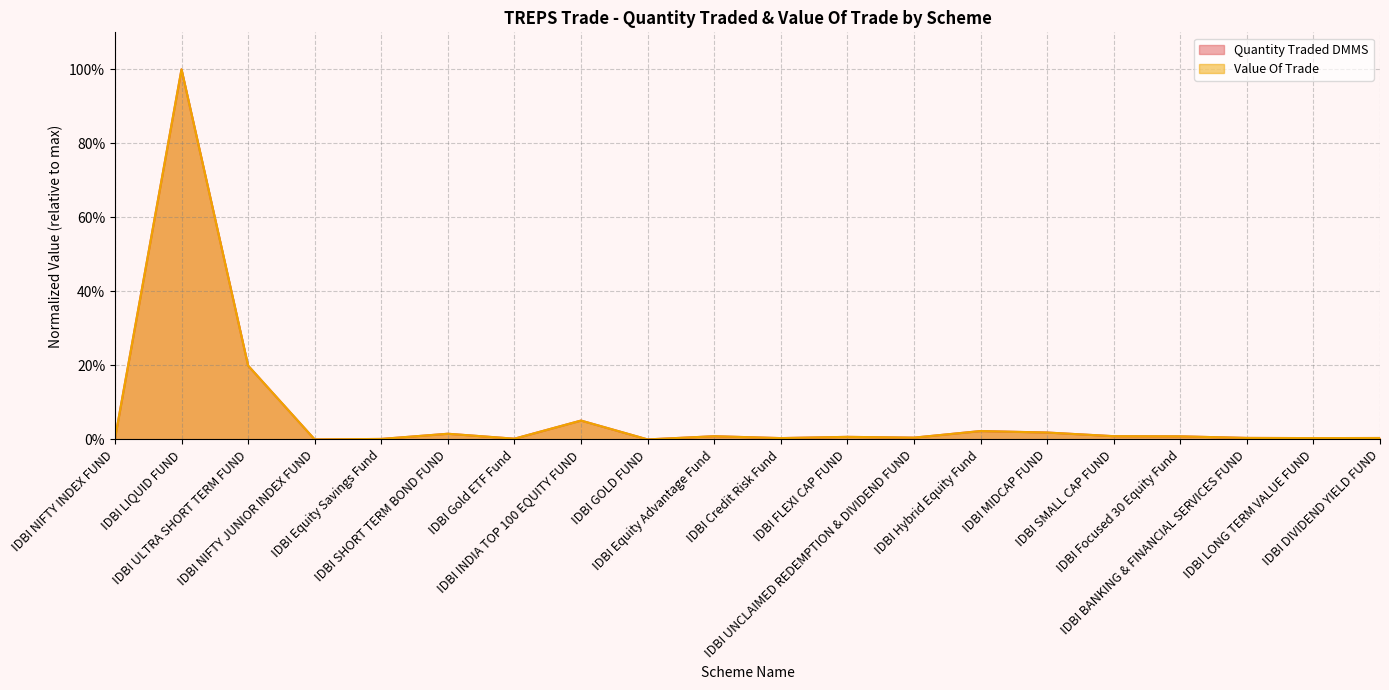

Rank the series by their maximum value, from lowest to highest.

Quantity Traded DMMS, Value Of Trade